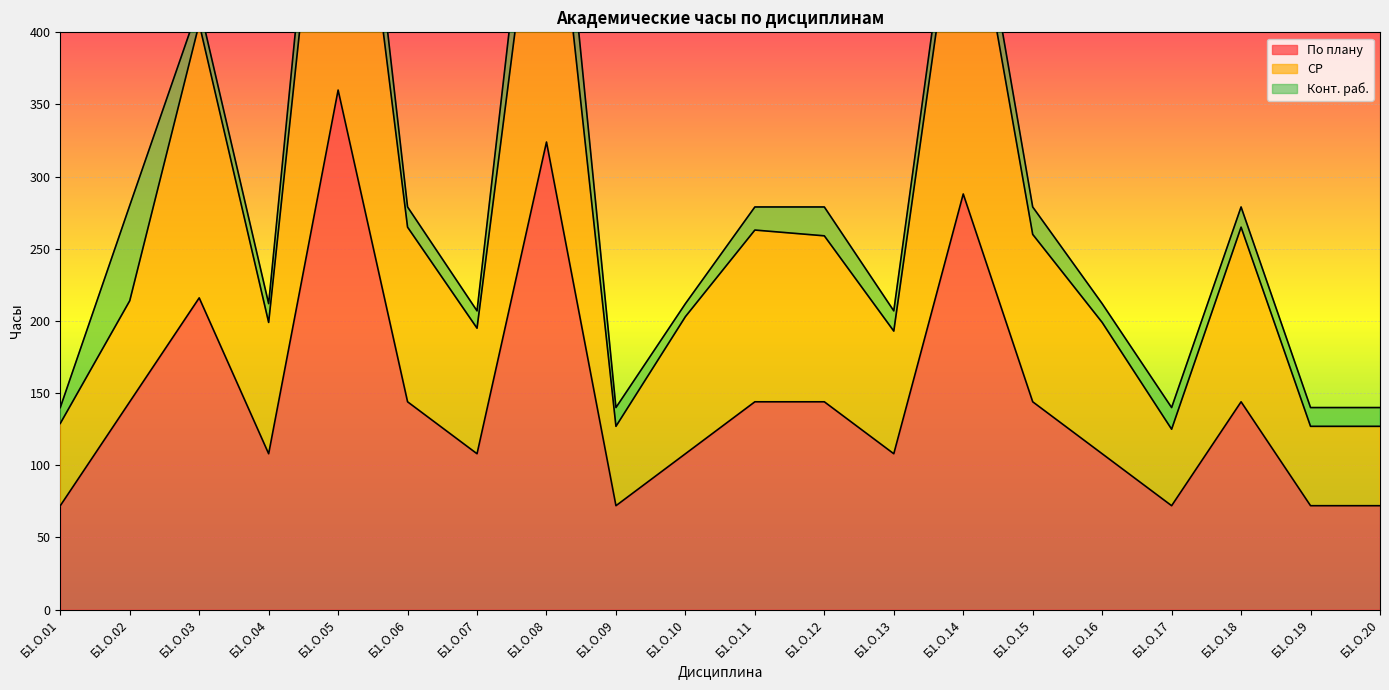

Between Б1.О.02 and Б1.О.09, which series saw the biggest shift?

СР